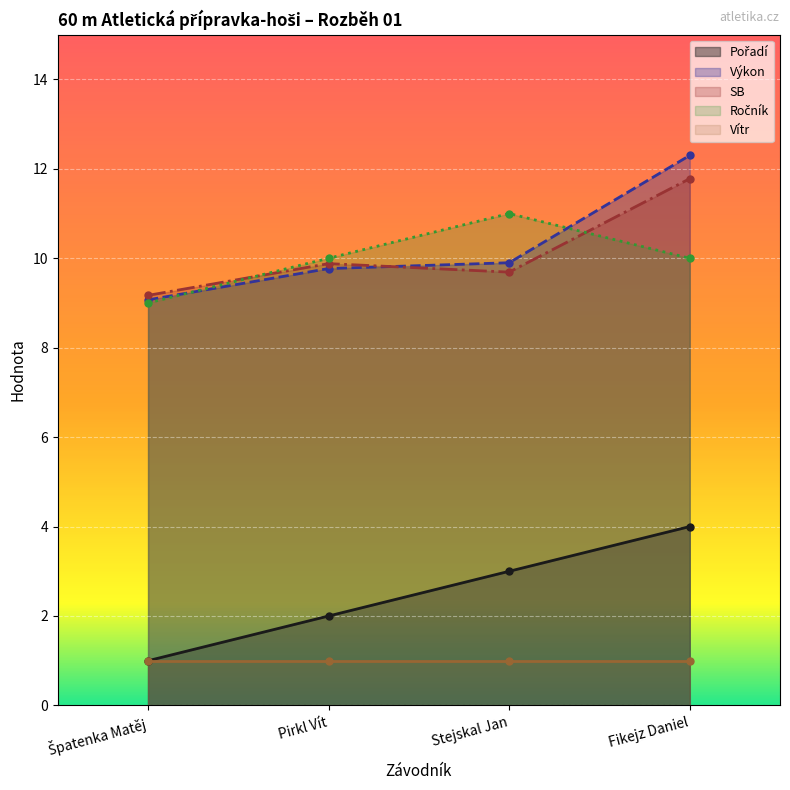

What is the label of the 3rd point from the left?

Stejskal Jan